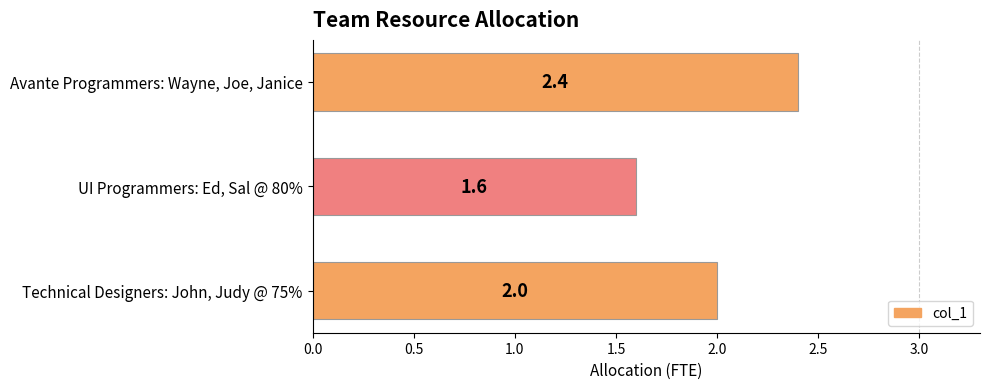

What is the change in value from Avante Programmers: Wayne, Joe, Janice to UI Programmers: Ed, Sal @ 80%?

-0.8